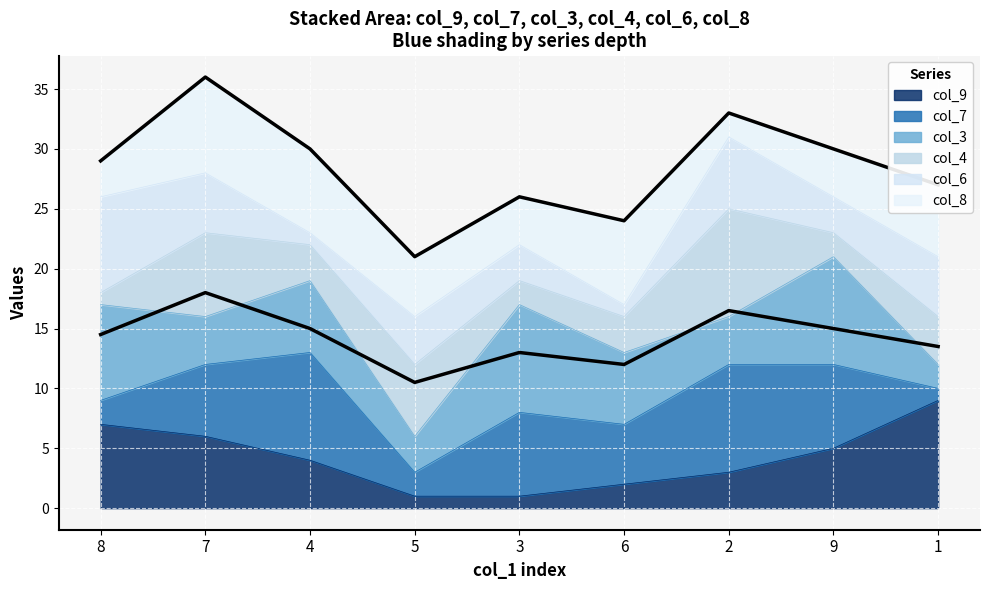

At which label does mid_line reach its peak?

7